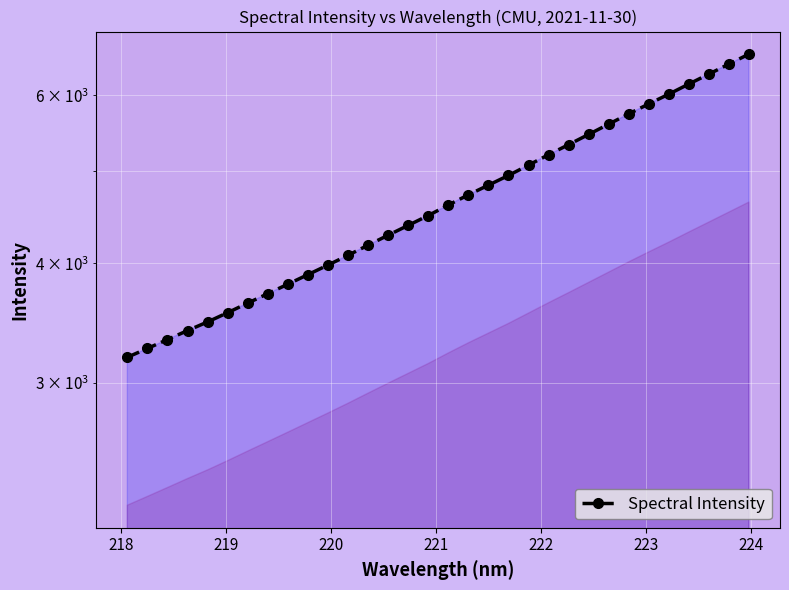

How many values are below 4604?

16